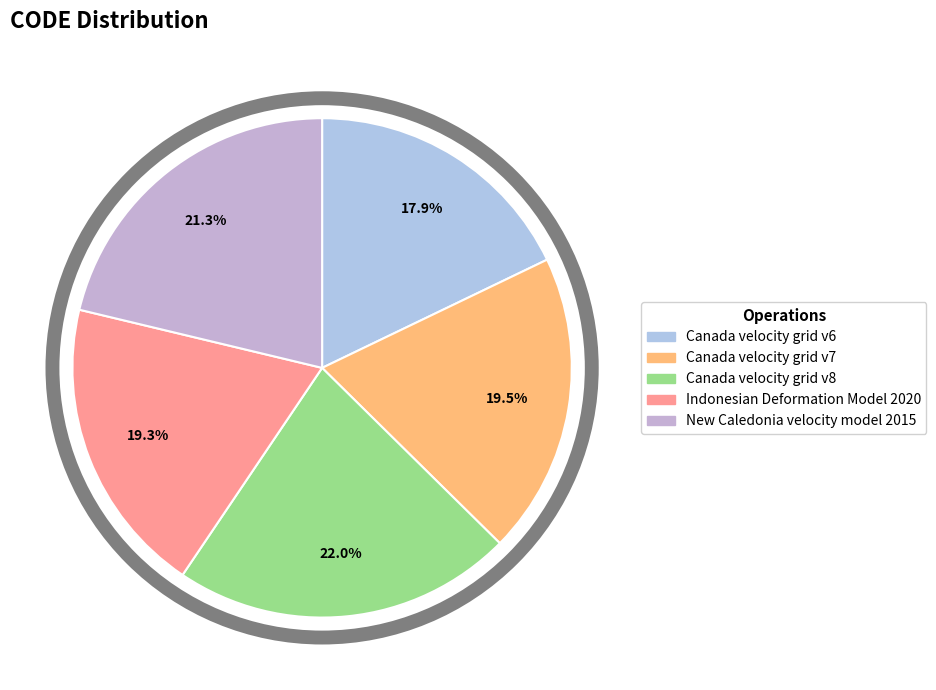

Rank the categories by value from highest to lowest.

Canada velocity grid v8, New Caledonia velocity model 2015, Canada velocity grid v7, Indonesian Deformation Model 2020, Canada velocity grid v6